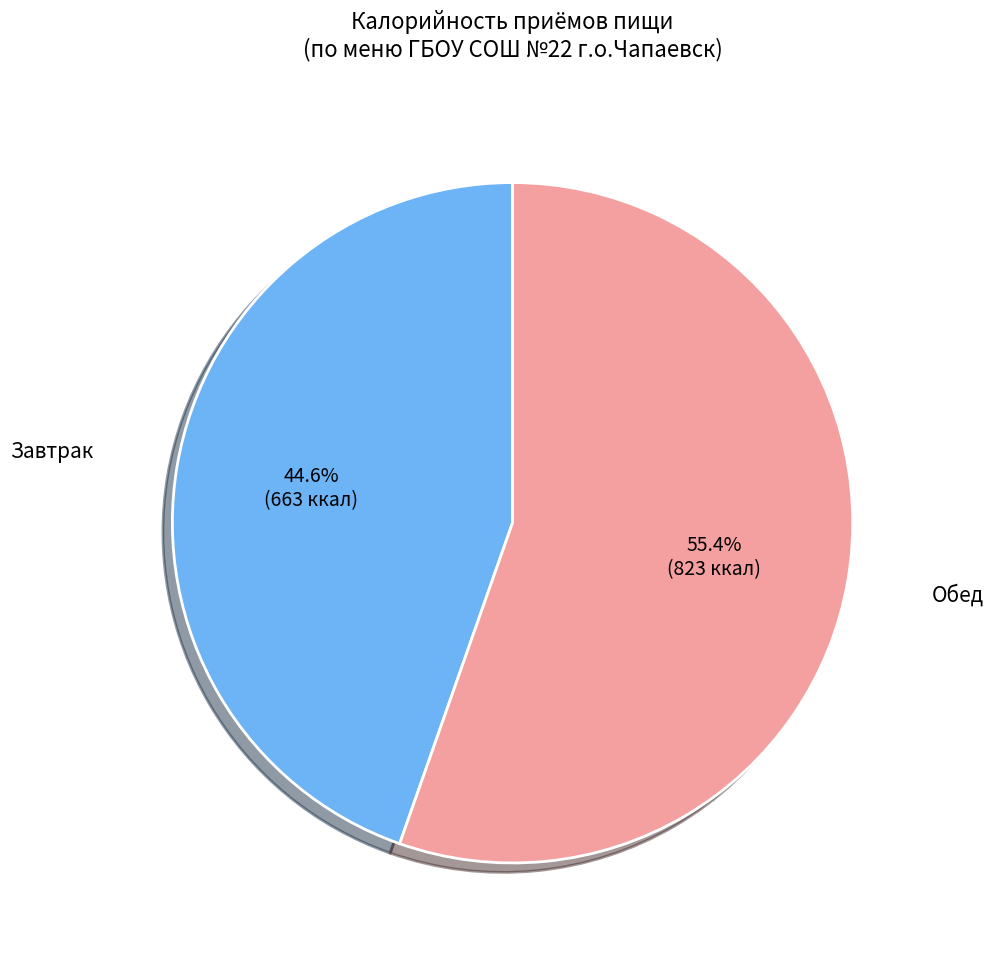

Does any single category account for the majority?

Yes